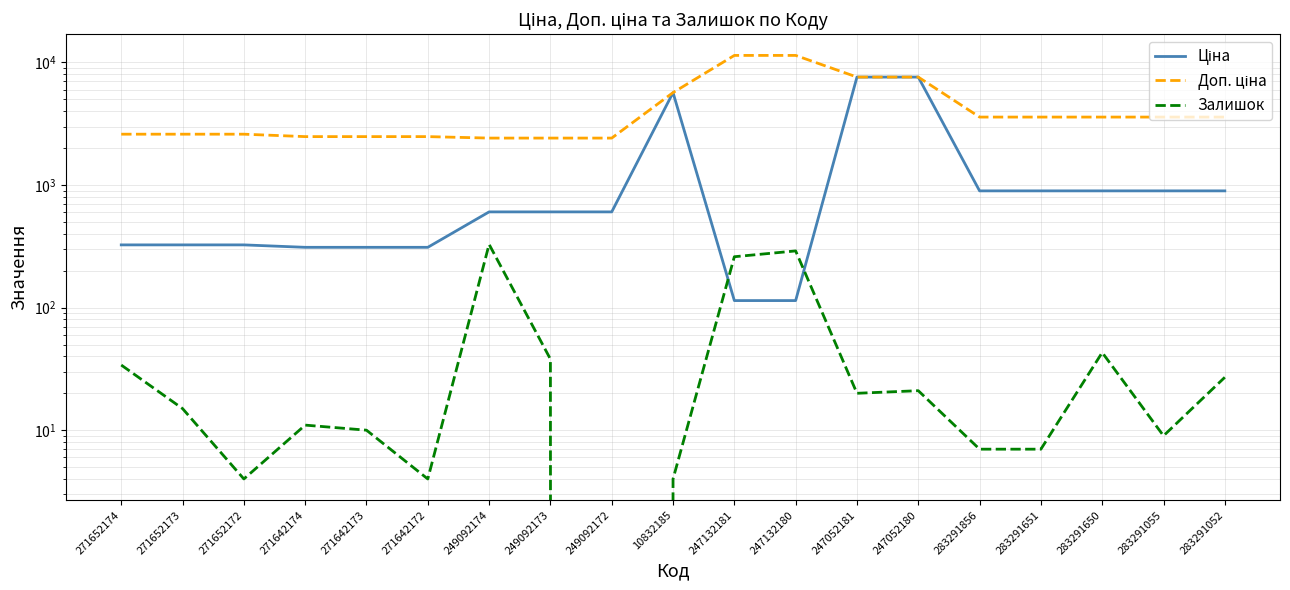

True or false: Залишок and Ціна intersect in this chart.

True